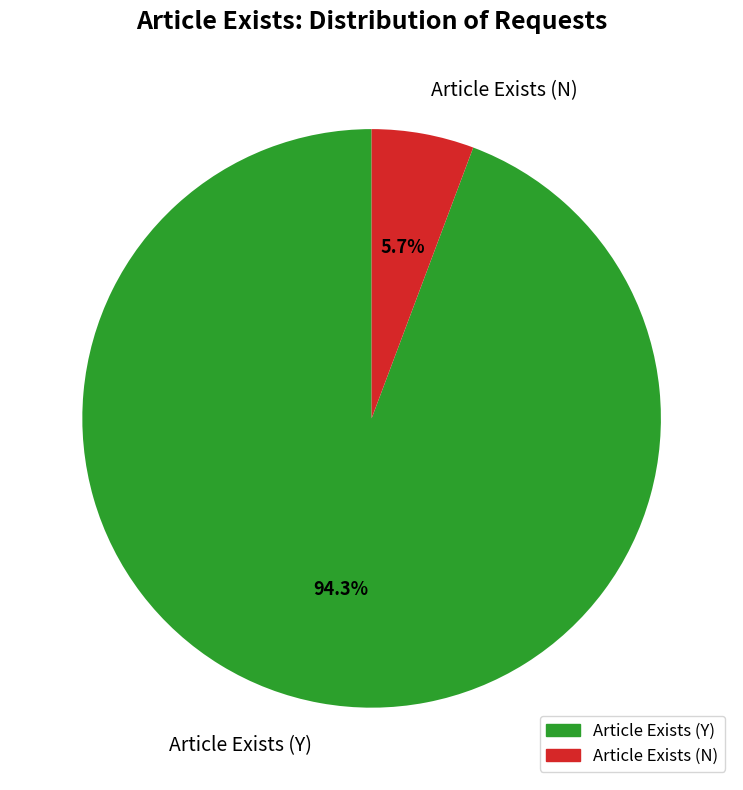

What percentage do Article Exists (N) and Article Exists (Y) together represent?

100.0%